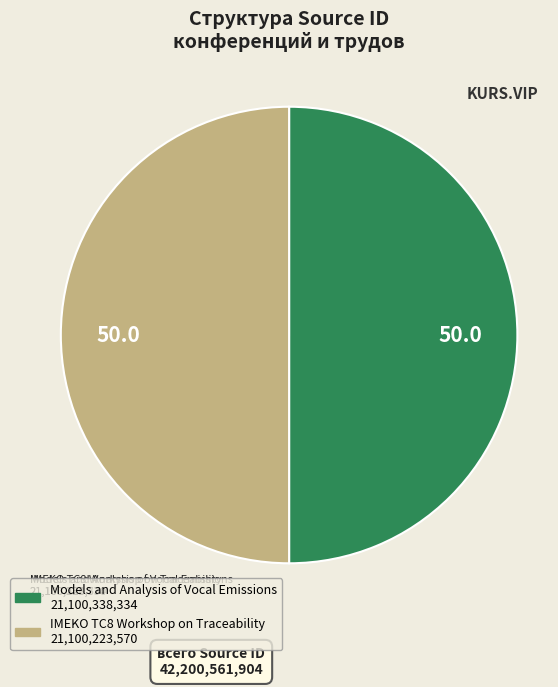

Do Models and Analysis of Vocal Emissions and IMEKO TC8 Workshop on Traceability together represent more than half of the pie?

Yes